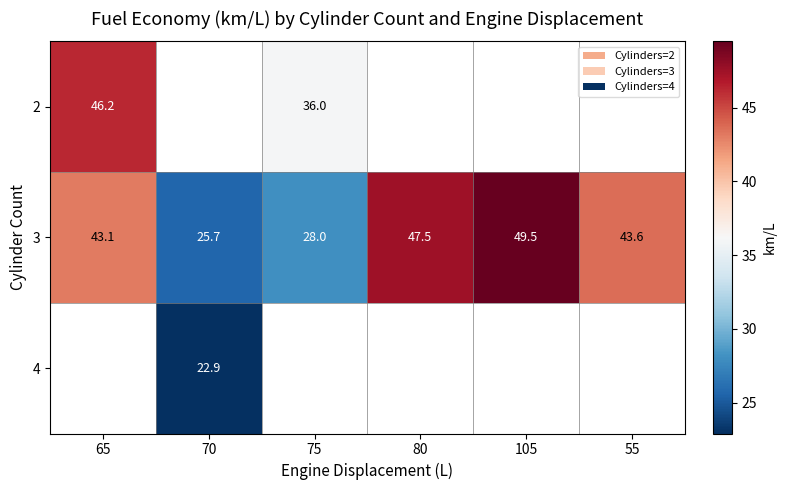

True or false: 3 has a value of 20.2 at 55.

False